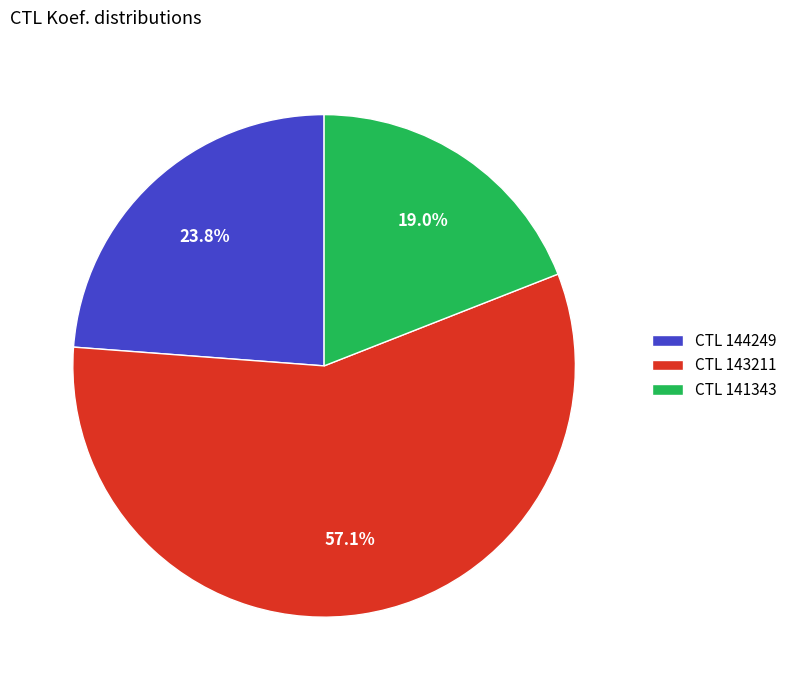

Do CTL 143211 and CTL 144249 together represent more than half of the pie?

Yes